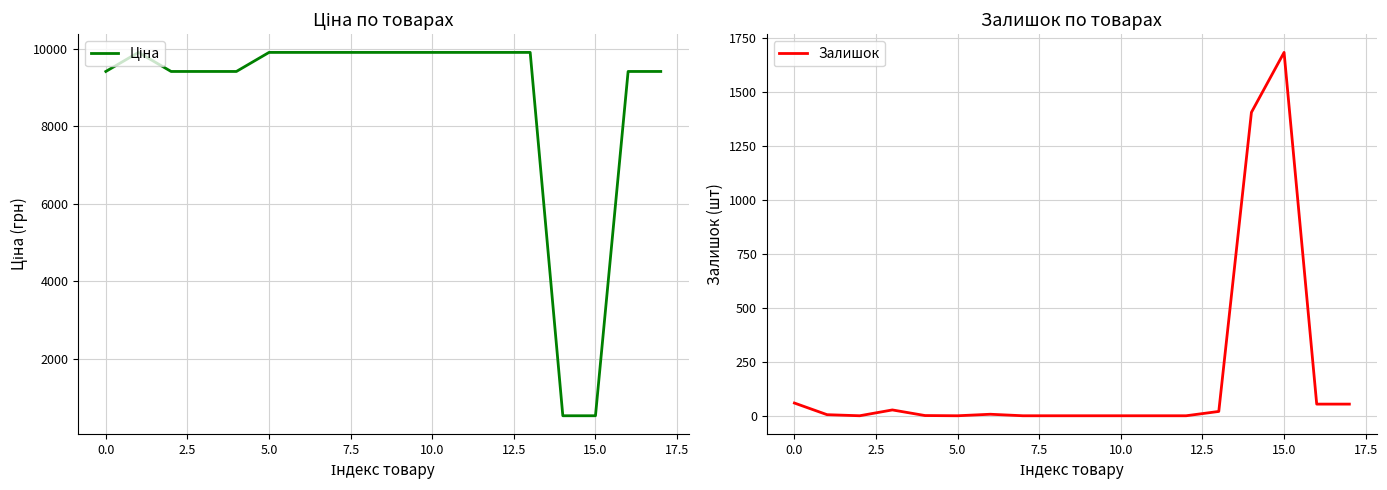

The value of Залишок at 10.0 is -1178. True or false?

False